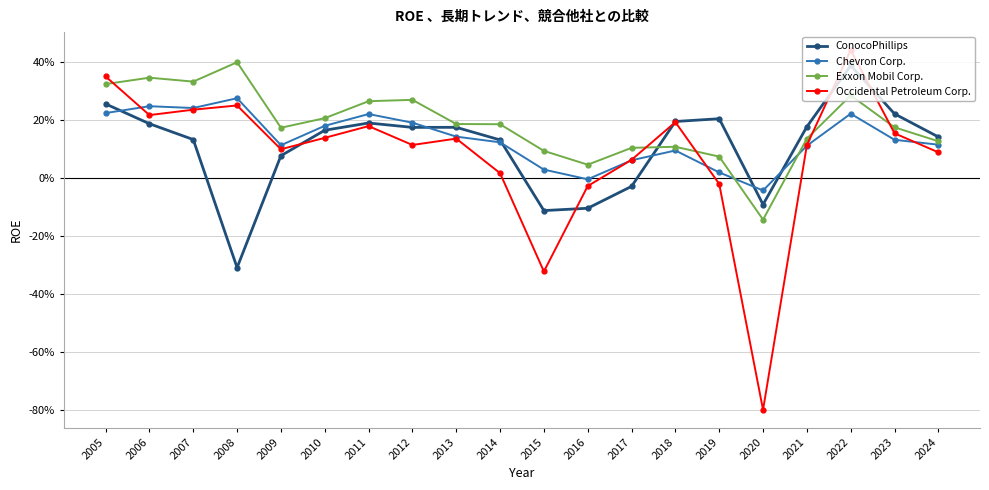

At 2008, list the series in order from largest to smallest.

Exxon Mobil Corp., Chevron Corp., Occidental Petroleum Corp., ConocoPhillips